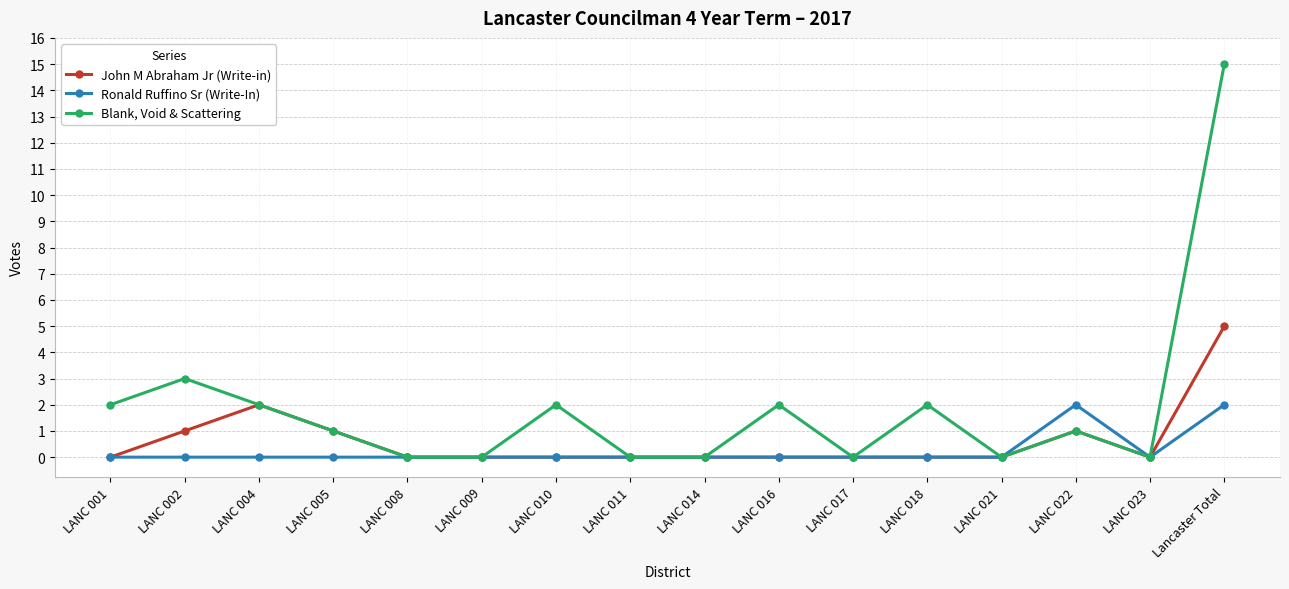

What is the difference between the second highest and minimum values in the John M Abraham Jr (Write-in) series?

2